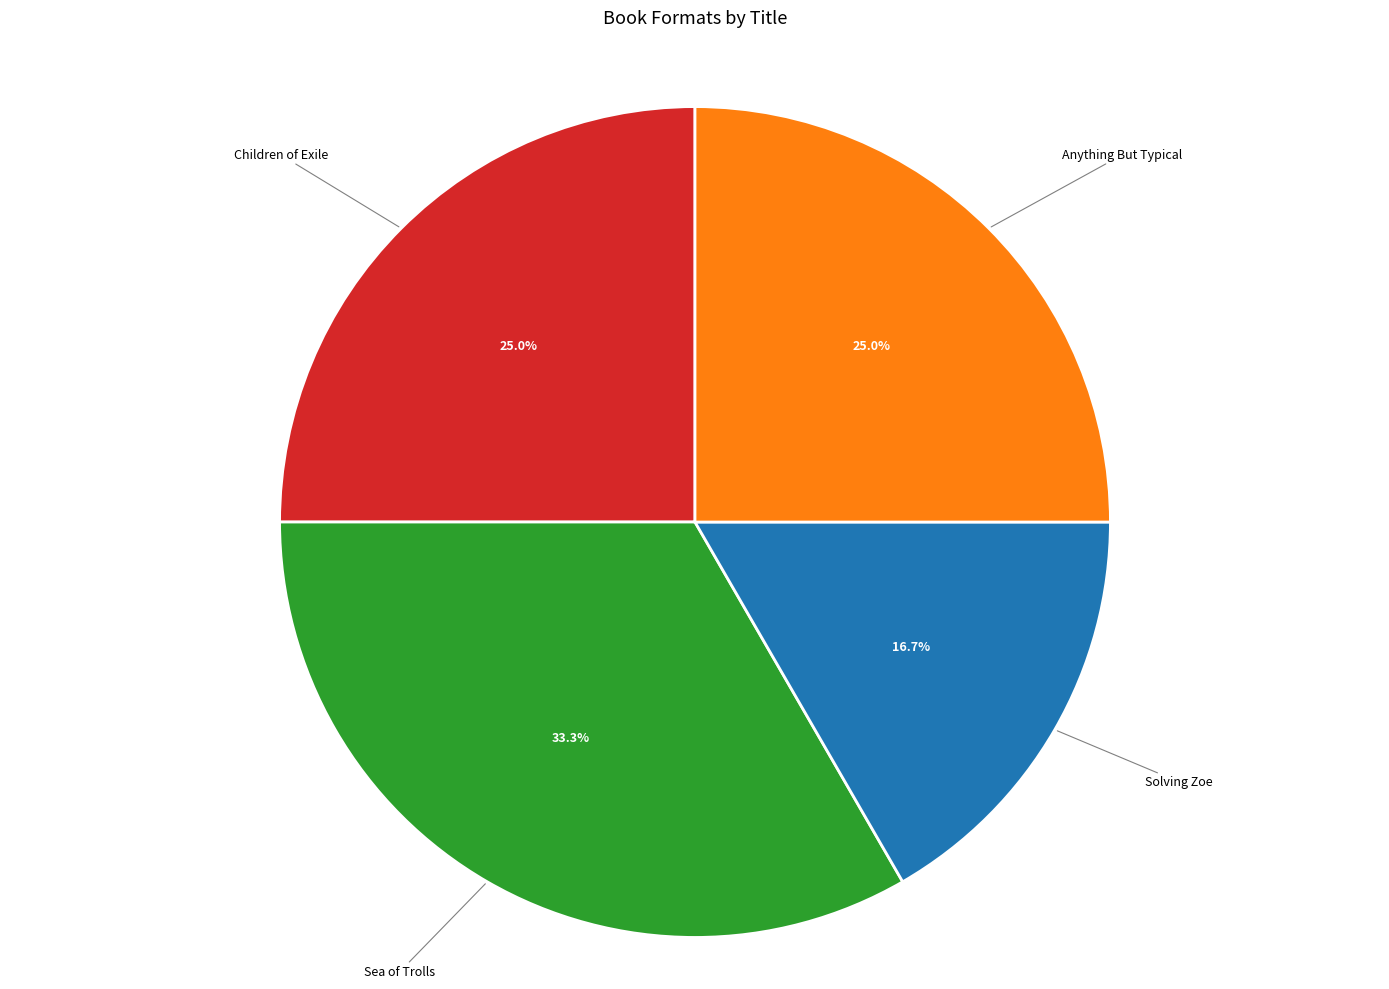

Does any single category account for the majority?

No